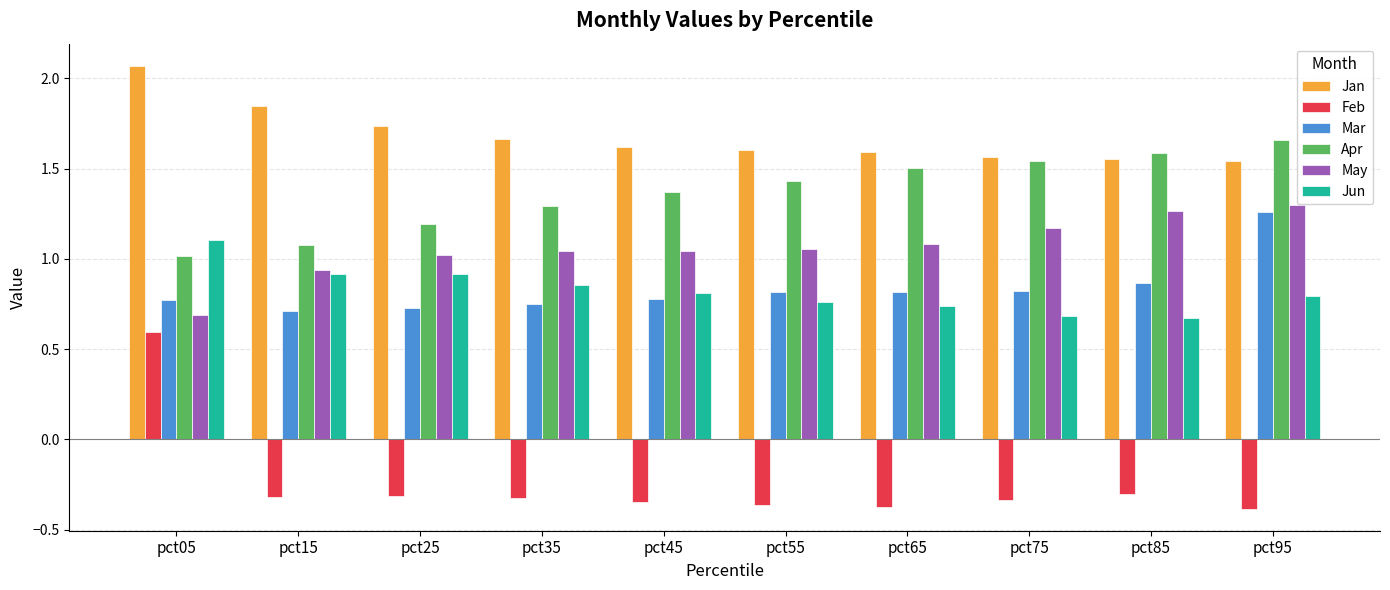

Which category has the lowest value in the Apr series?

pct05